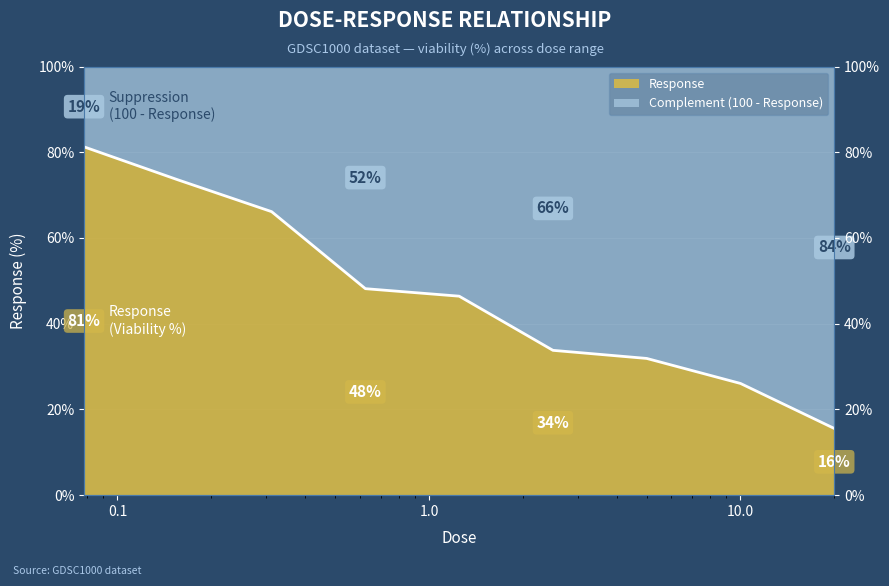

How many values are below 46?

4